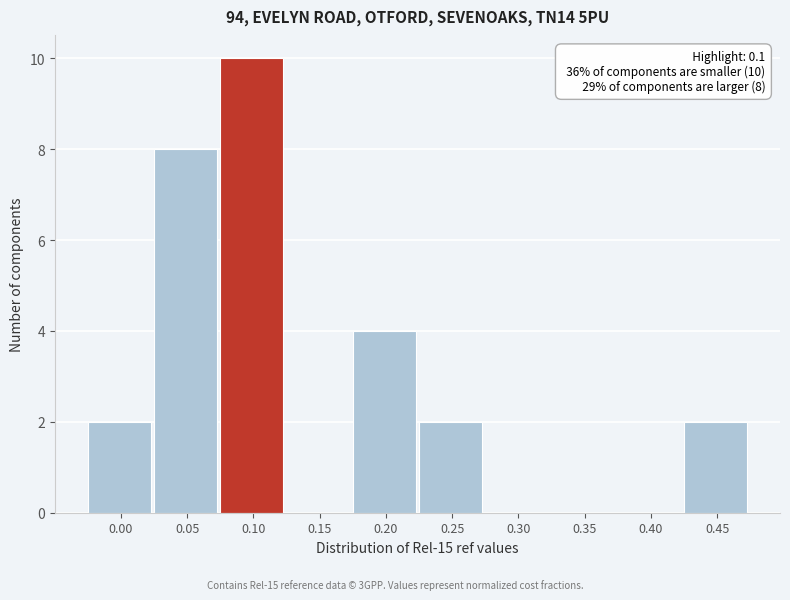

Reading right to left, list all the values displayed in this chart.

0.45=2	0.40=0	0.35=0	0.30=0	0.25=2	0.20=4	0.15=0	0.10=10	0.05=8	0.00=2